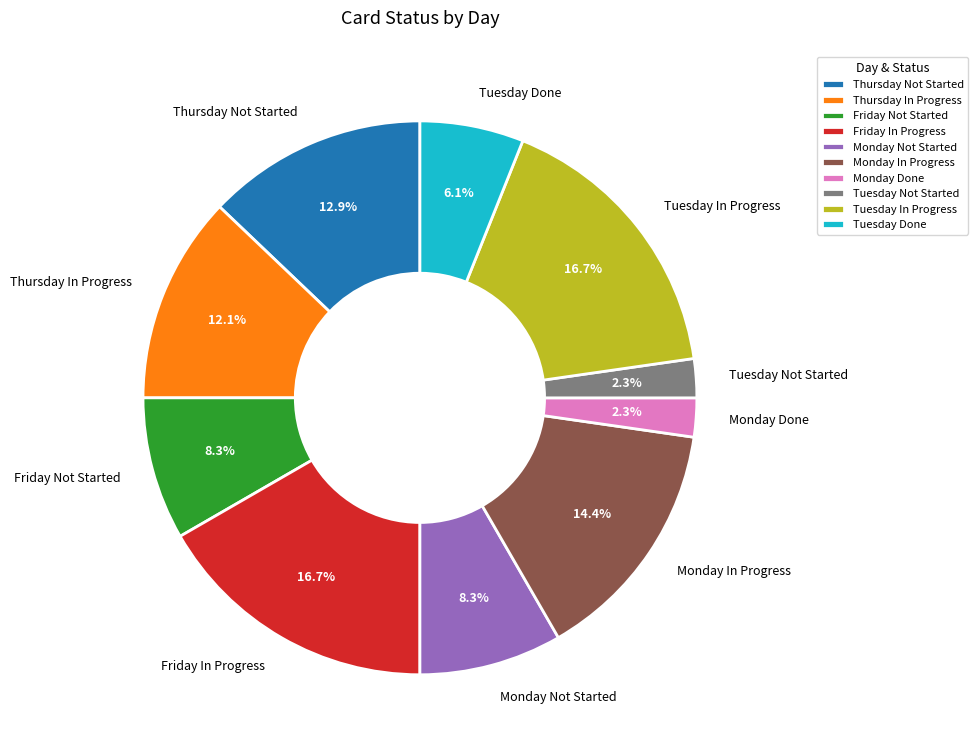

What is the total percentage of Friday Not Started and Tuesday Not Started?

10.6%